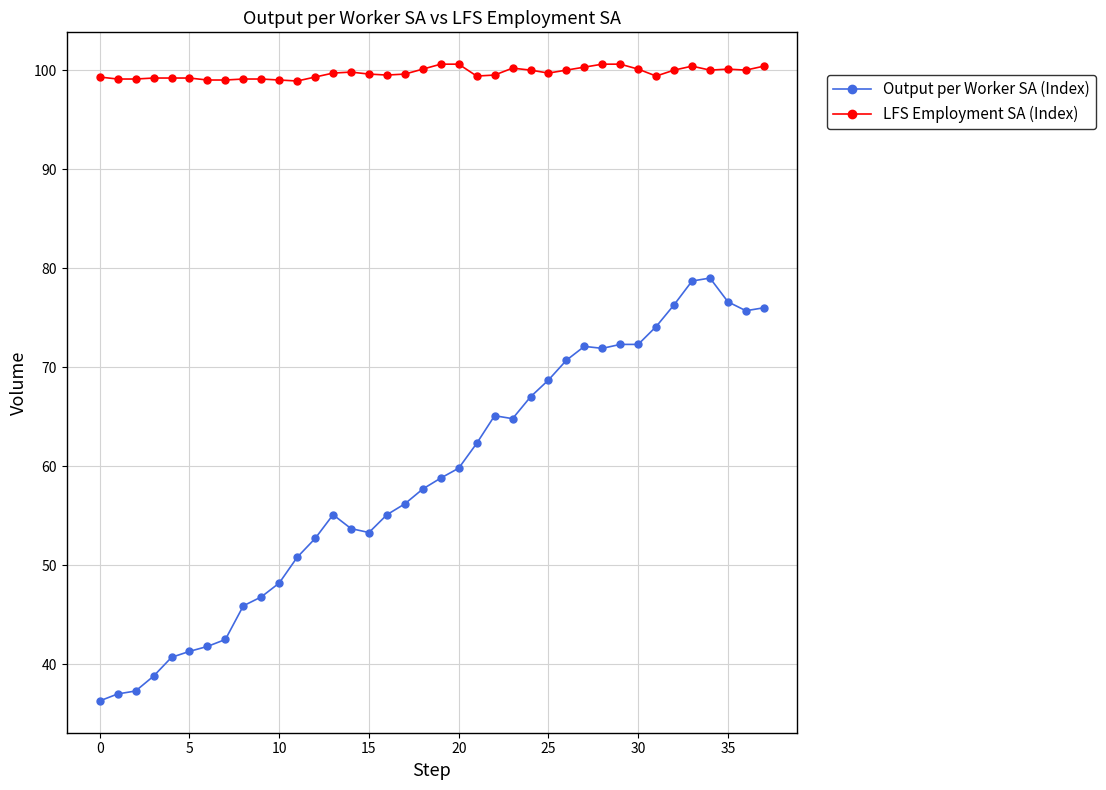

How many series are shown in this chart?

2